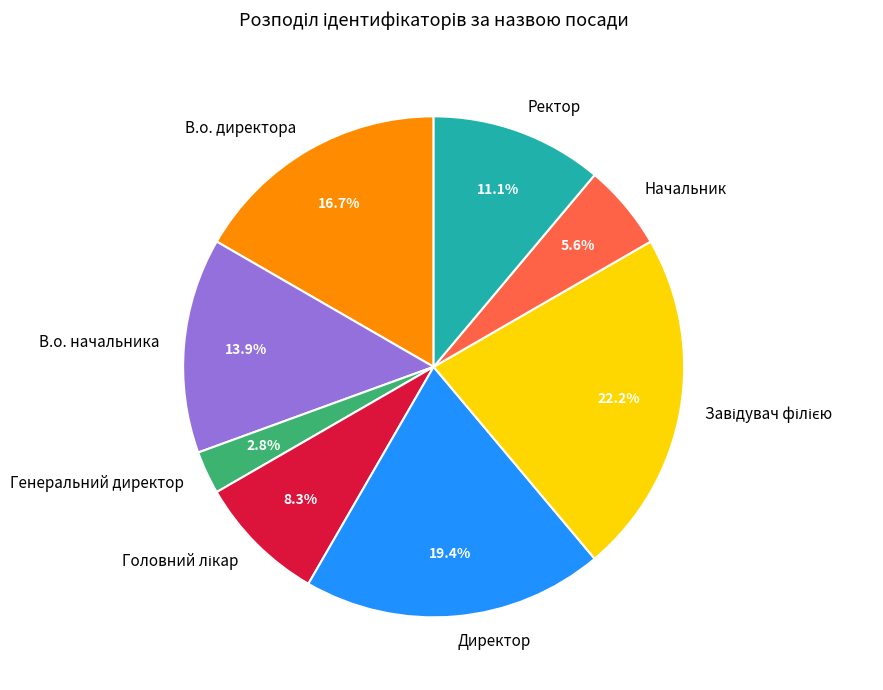

To the nearest percent, what is the average slice percentage?

12%